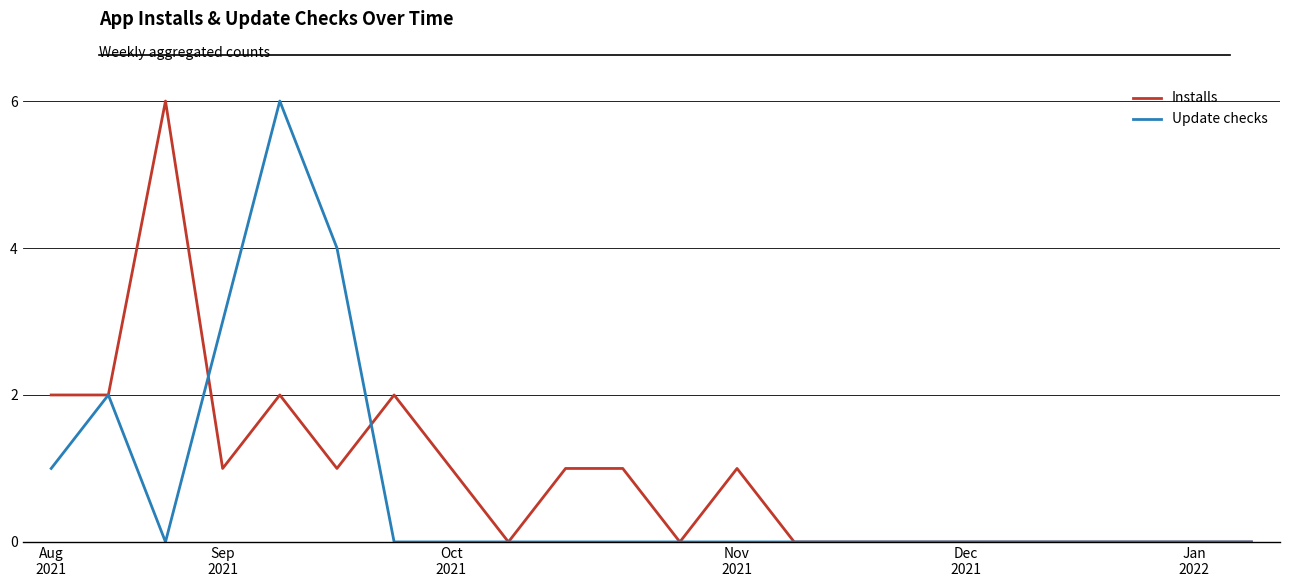

What is the highest value of the Update checks series?

6